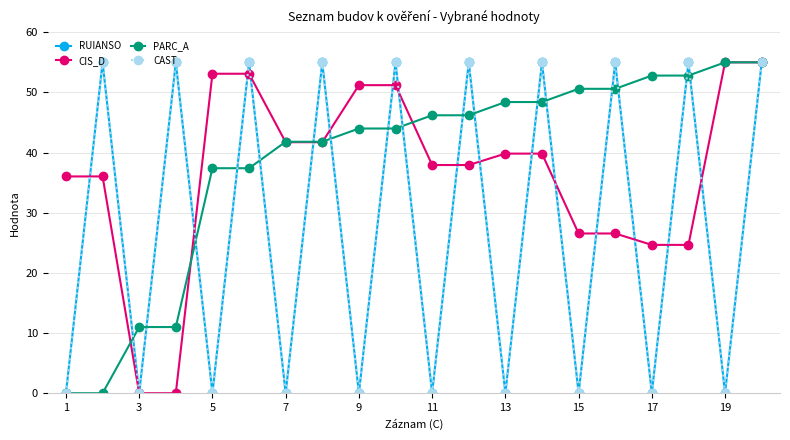

In CAST, how many points are lower than both neighbors (excluding endpoints)?

9